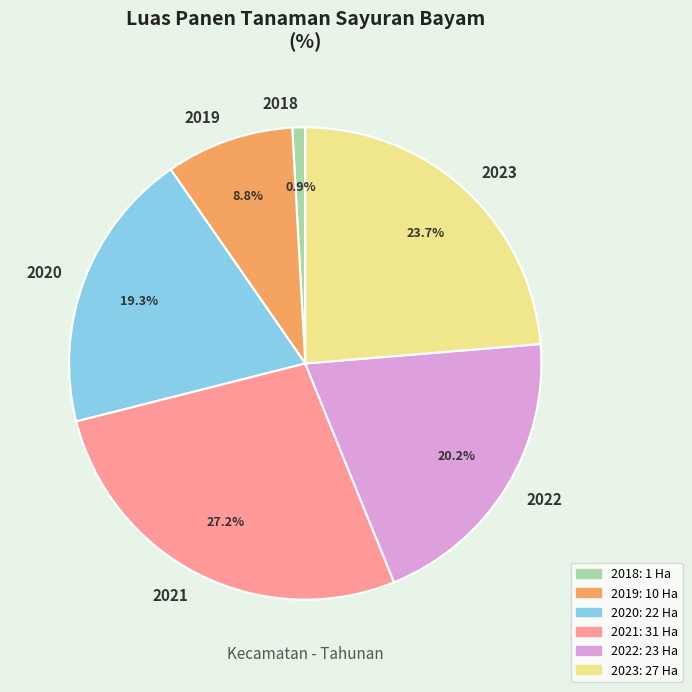

What is the largest slice in the pie chart?

2021